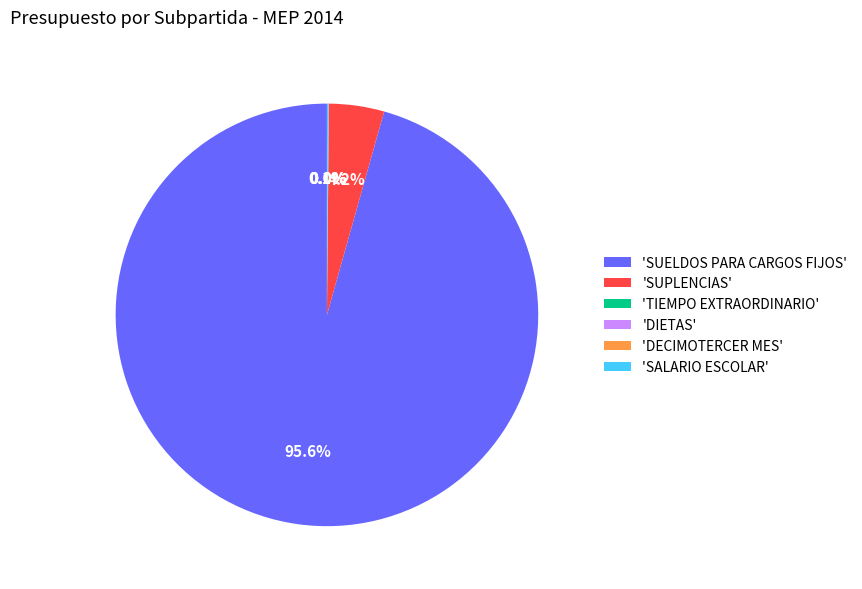

Which category has the biggest portion of the pie?

'SUELDOS PARA CARGOS FIJOS'